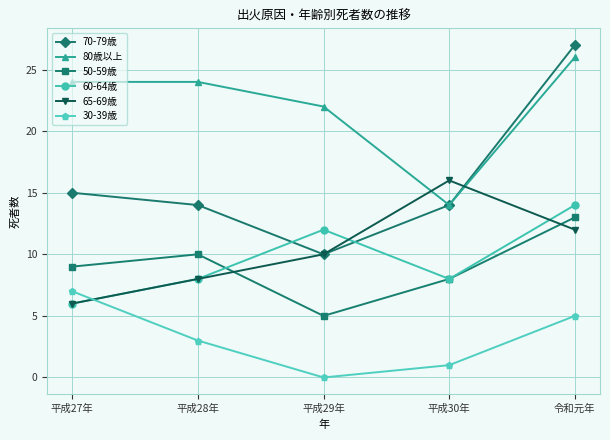

Does the chart display data point markers on the line(s)?

Yes